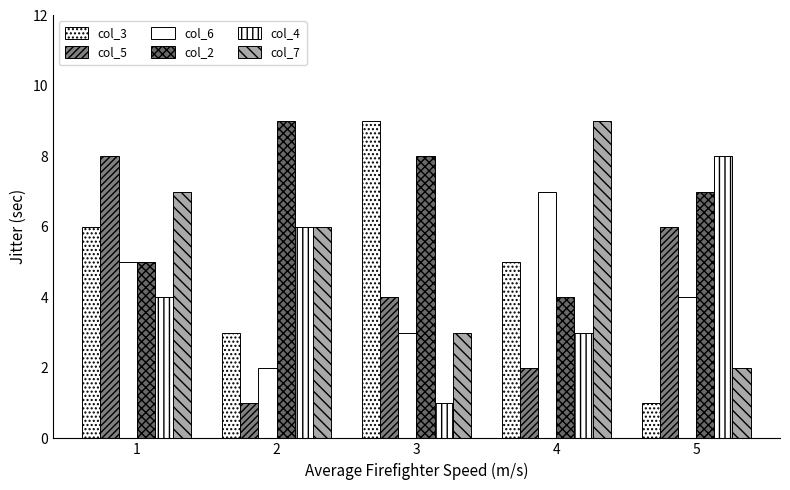

At which label does col_7 first exceed 6?

1